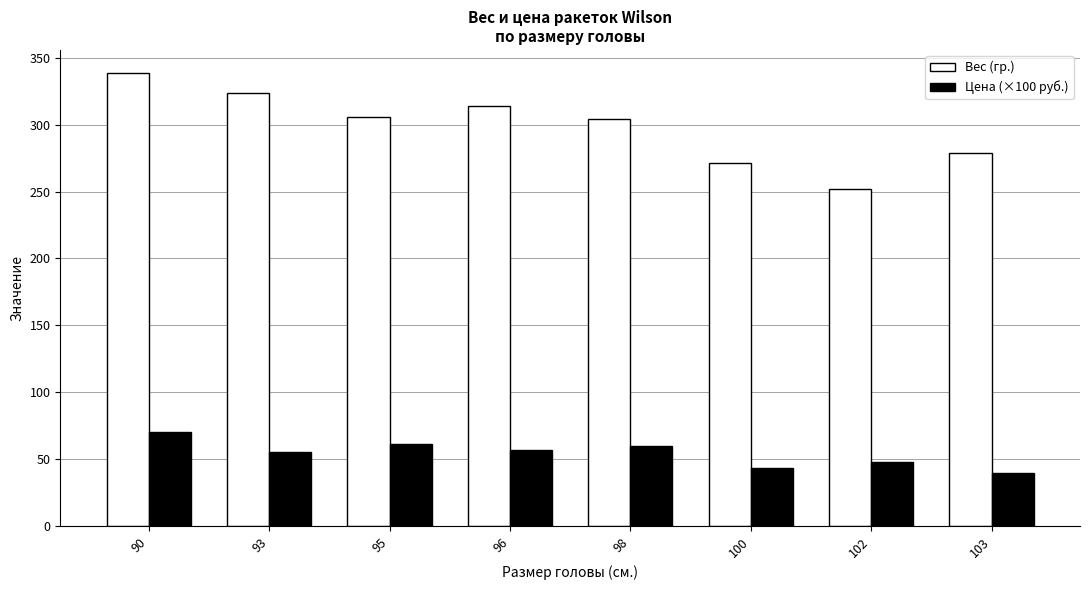

The value of Цена (×100 руб.) at 95 is 88.6. True or false?

False